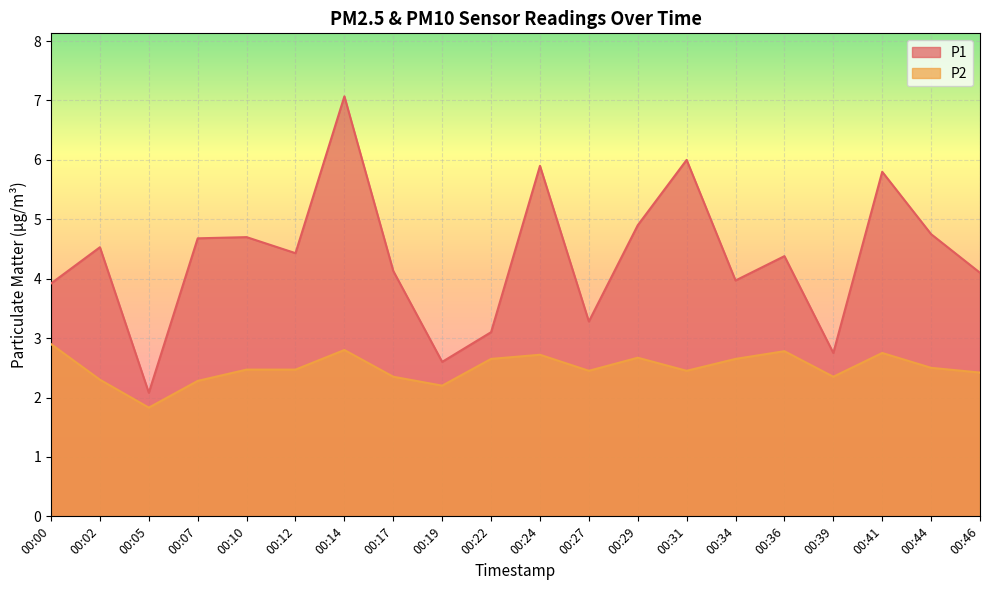

How many lines are shown in the chart?

2